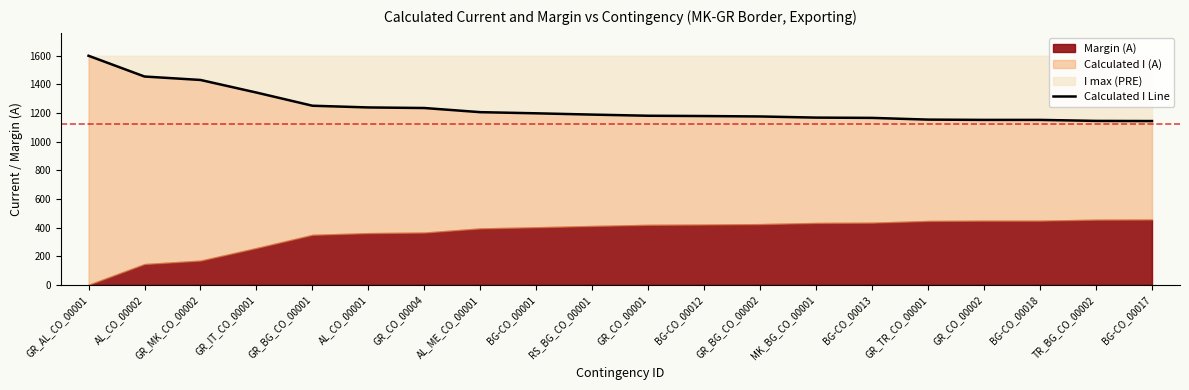

What is the value of the 11th point from the left?

1181